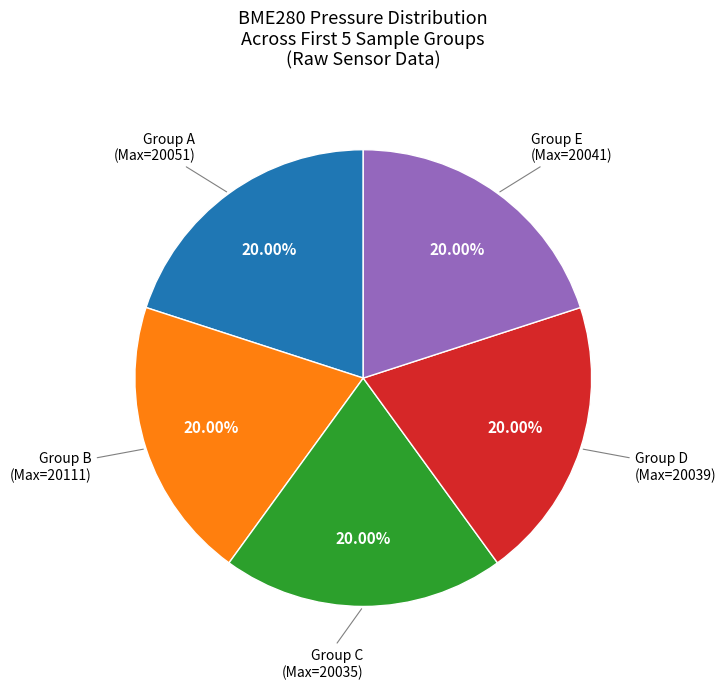

Is there a majority slice in this chart?

No